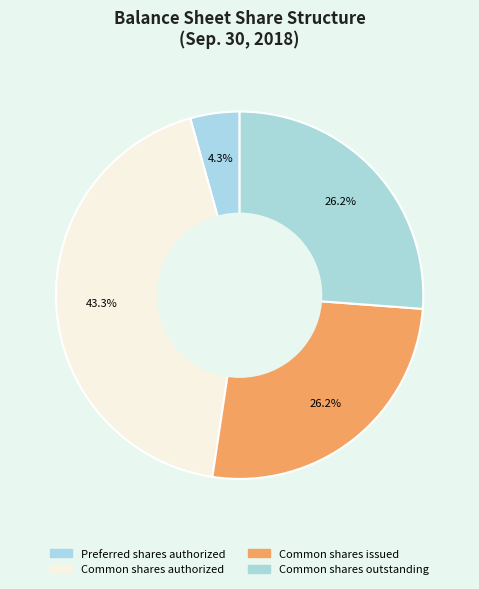

Which slice is the smallest?

Preferred shares authorized